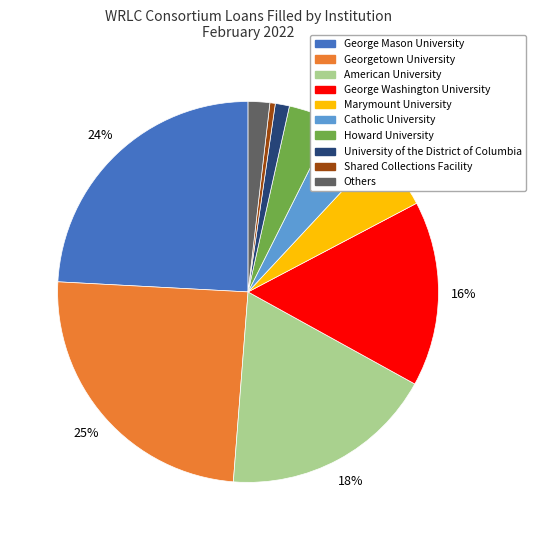

Is there a majority slice in this chart?

No